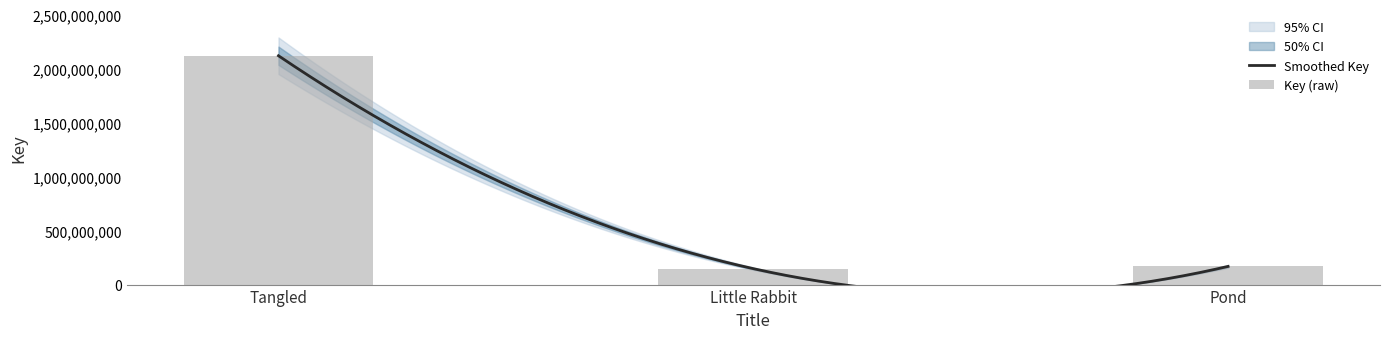

What value does the data have at Little Rabbit, to the nearest 10?

147630380